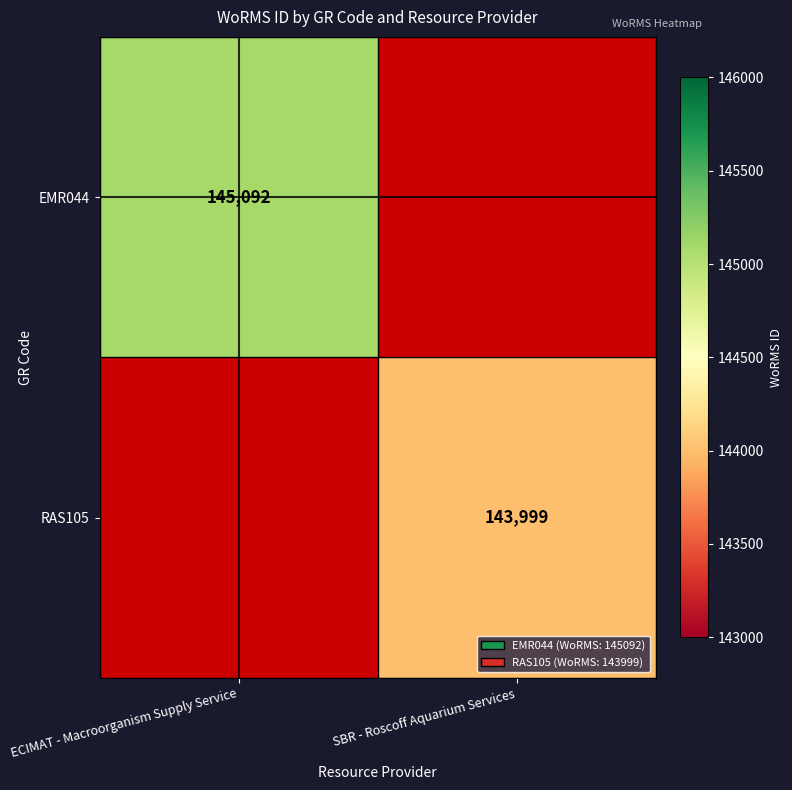

Is it true that EMR044 equals 235149 at ECIMAT - Macroorganism Supply Service?

False